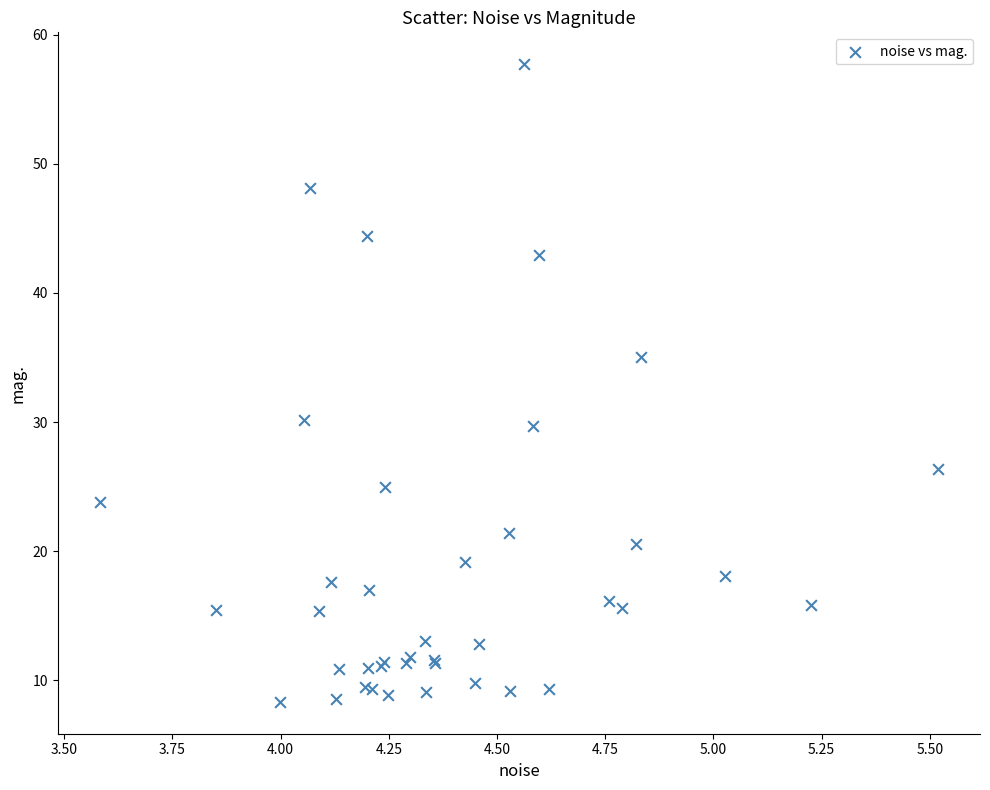

What Y value in the scatter plot is closest to 33?

35.0